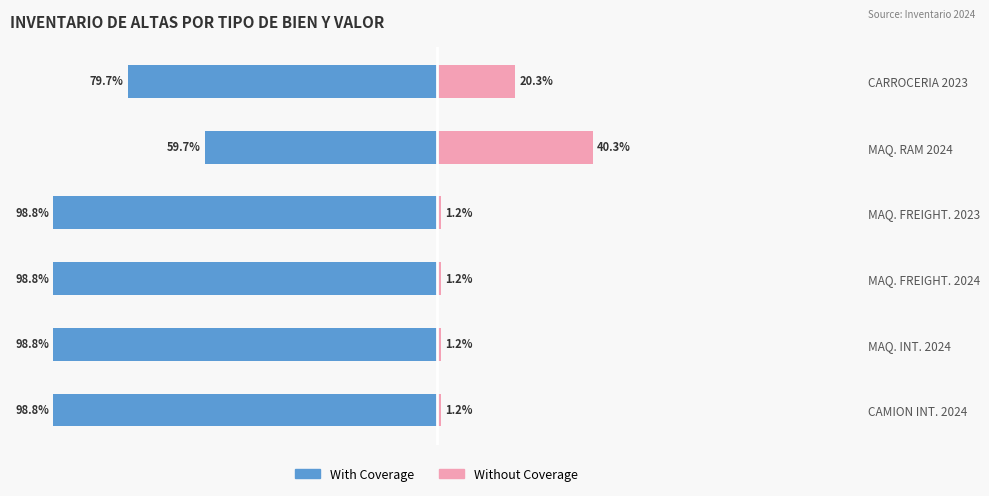

How many categories are shown in the chart?

6